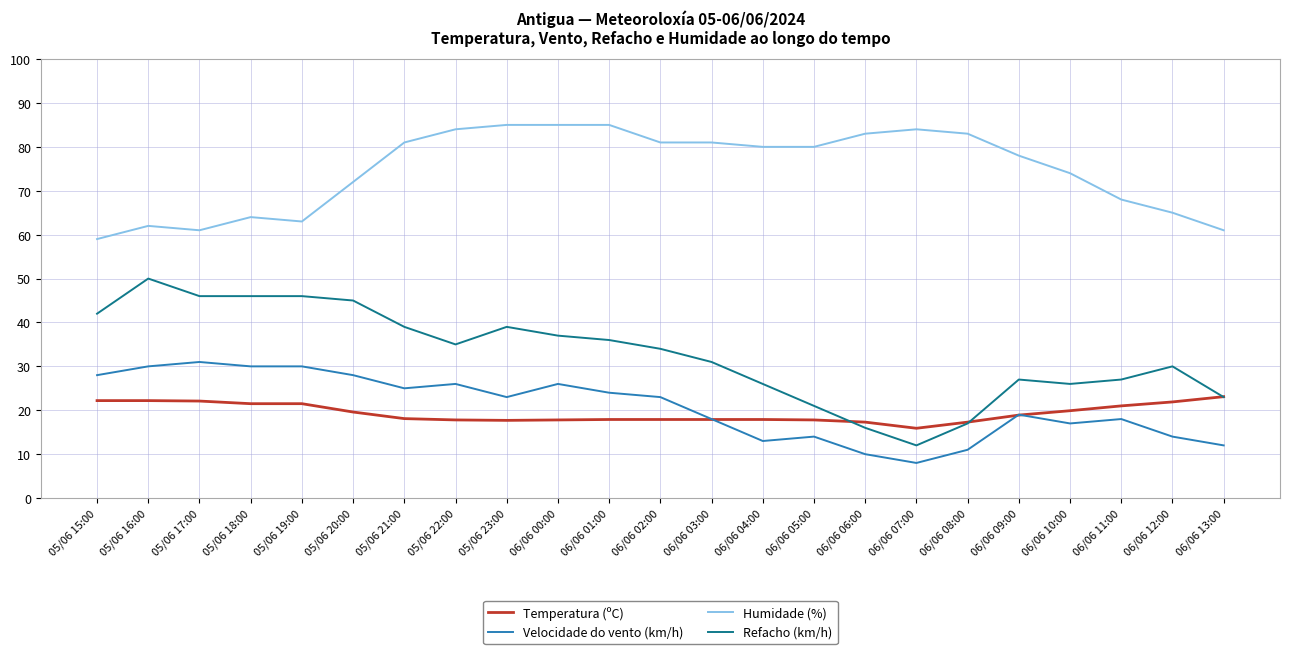

List the series in order of their peak value, lowest first.

Temperatura (ºC), Velocidade do vento (km/h), Refacho (km/h), Humidade (%)